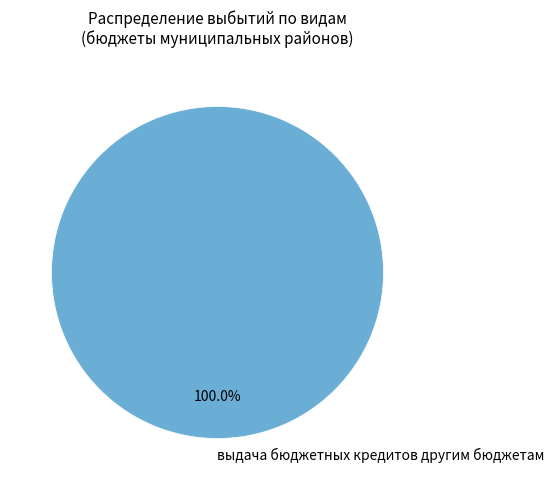

Rank the categories by value from lowest to highest.

выдача бюджетных кредитов другим бюджетам